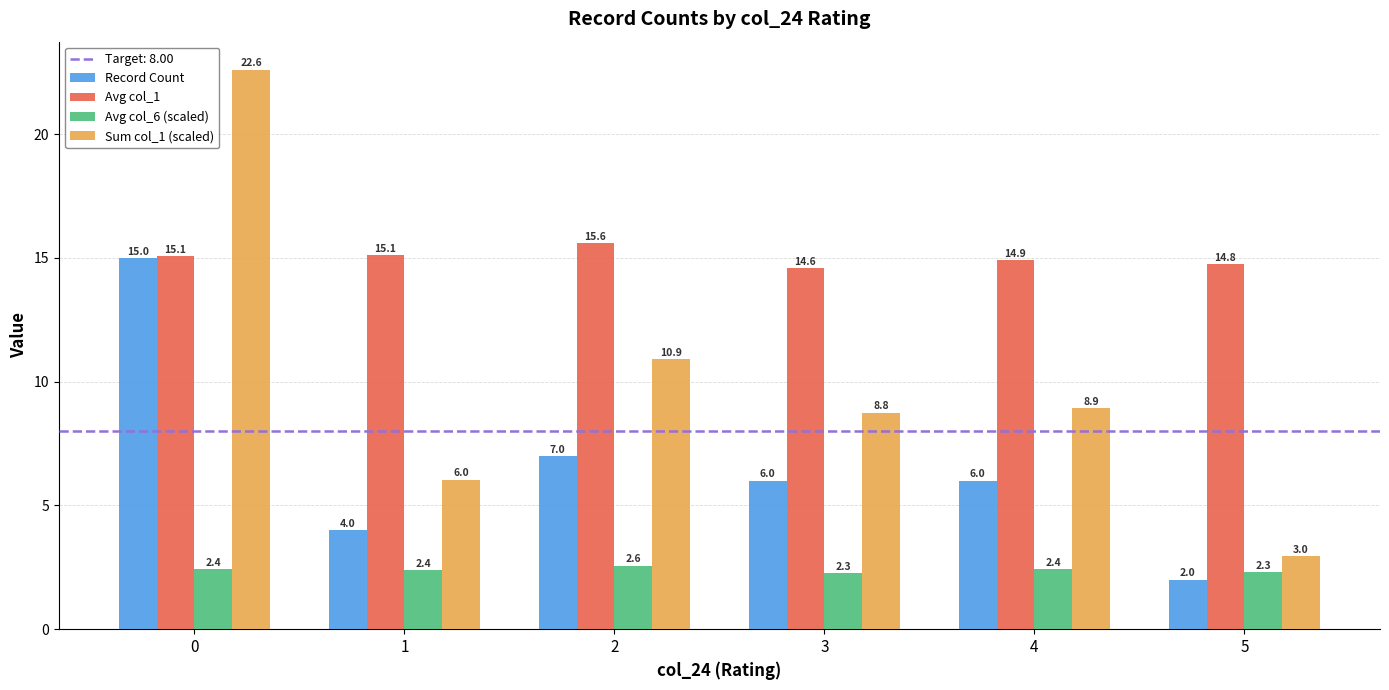

How many groups of bars are there?

6